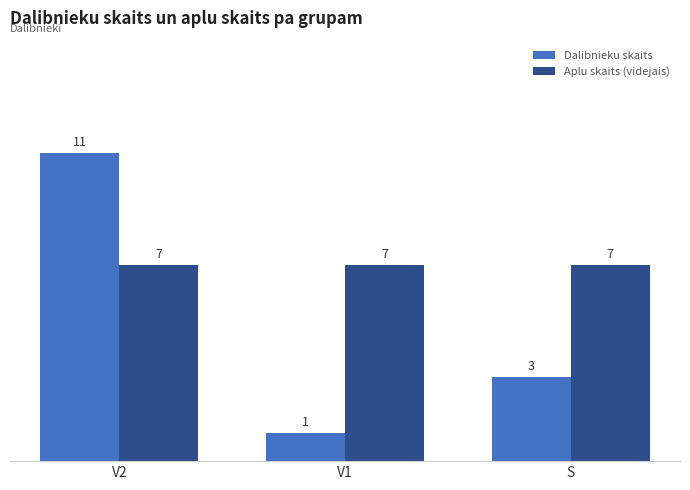

Count the number of categories in the chart.

3